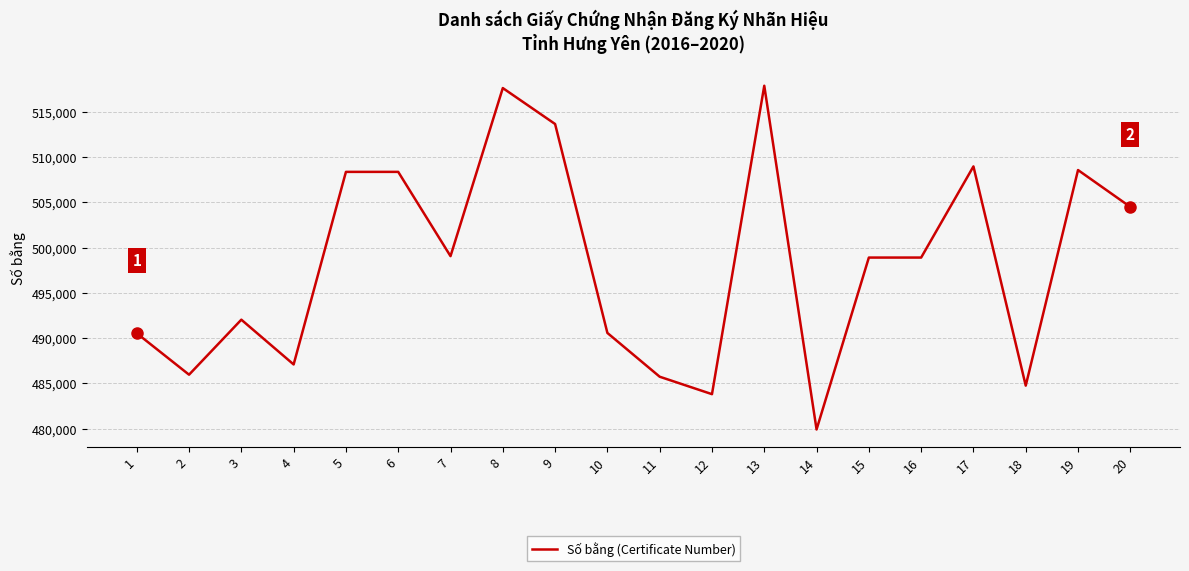

At which category does the chart reach its minimum across all series?

14